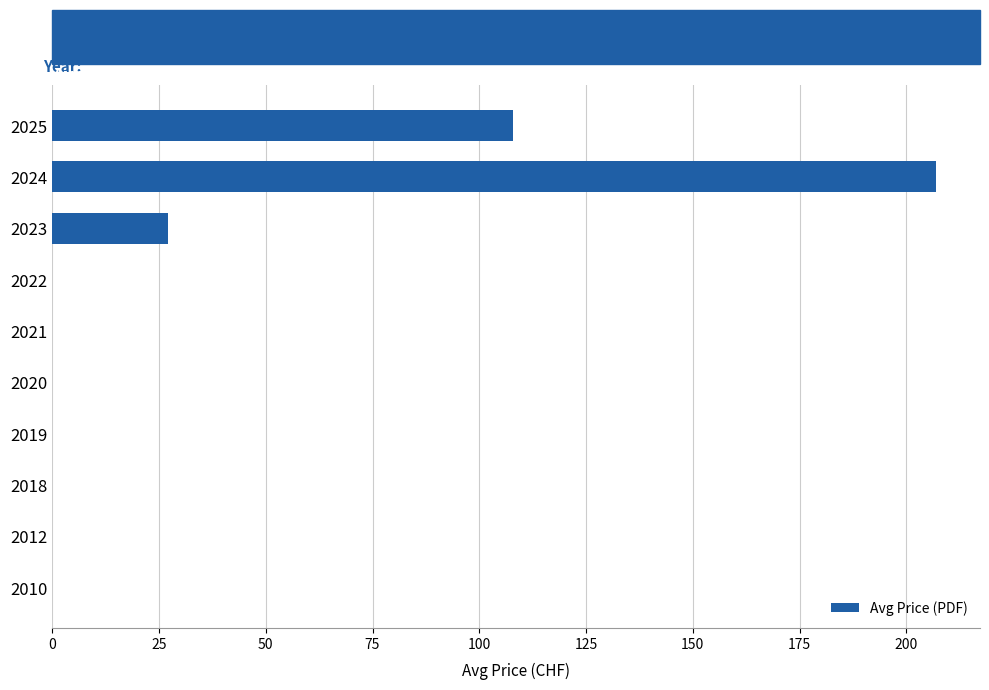

Reading bottom to top, what are all the values shown in this chart?

2010=0.0	2012=0.0	2018=0.0	2019=0.0	2020=0.0	2021=0.0	2022=0.0	2023=27.0	2024=206.9	2025=107.9